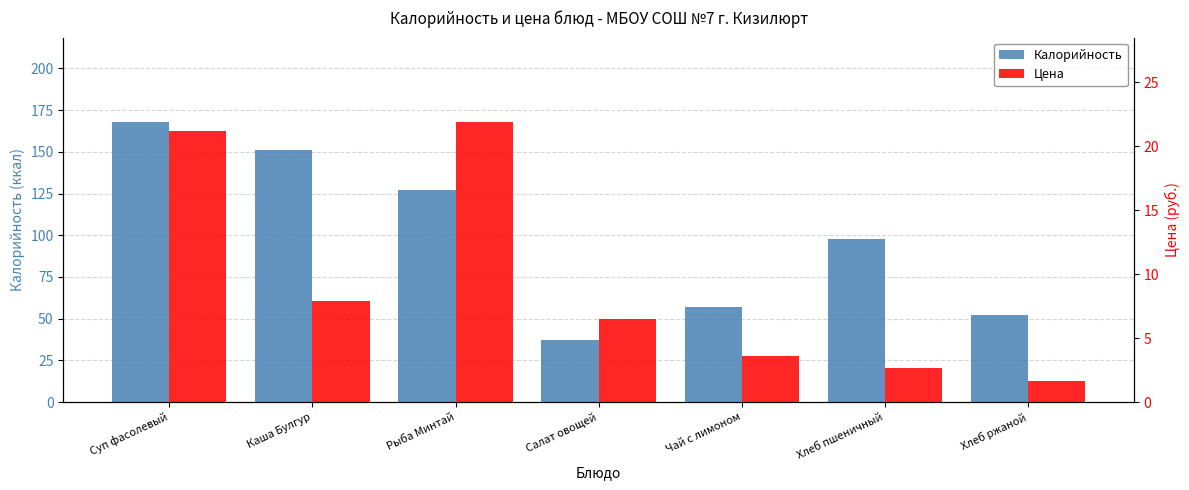

Which category has the highest value across all series?

Суп фасолевый